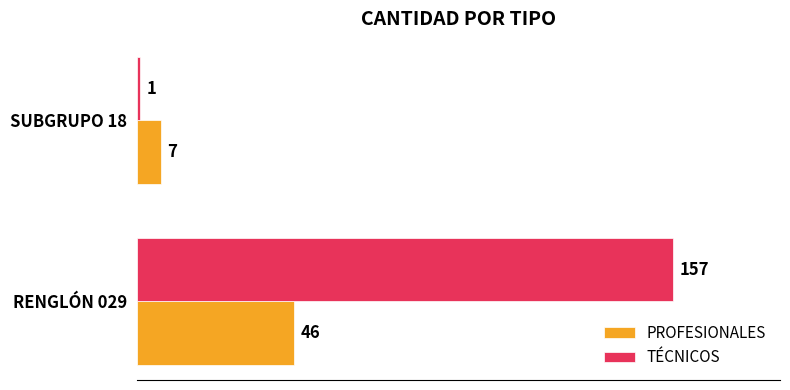

Which category has the highest value across all series?

RENGLÓN 029